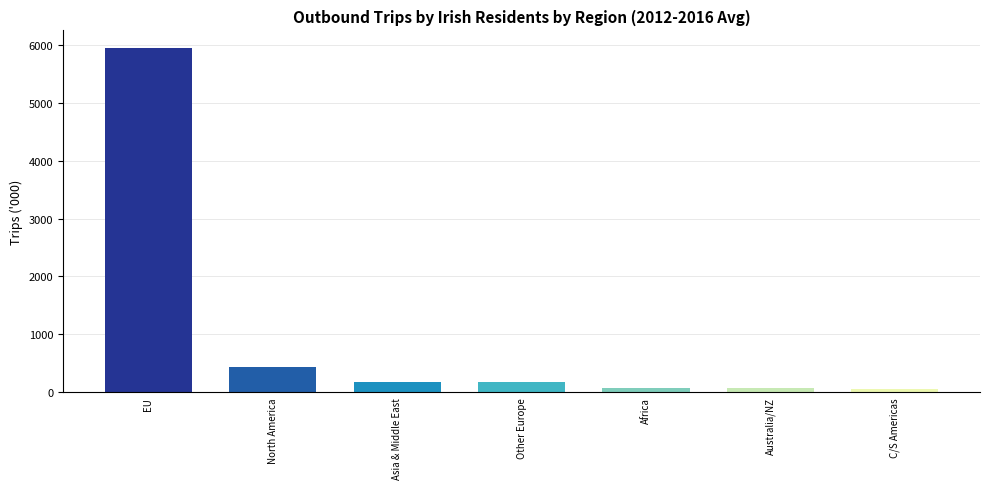

True or false: the data shows 5951.5 at EU.

True